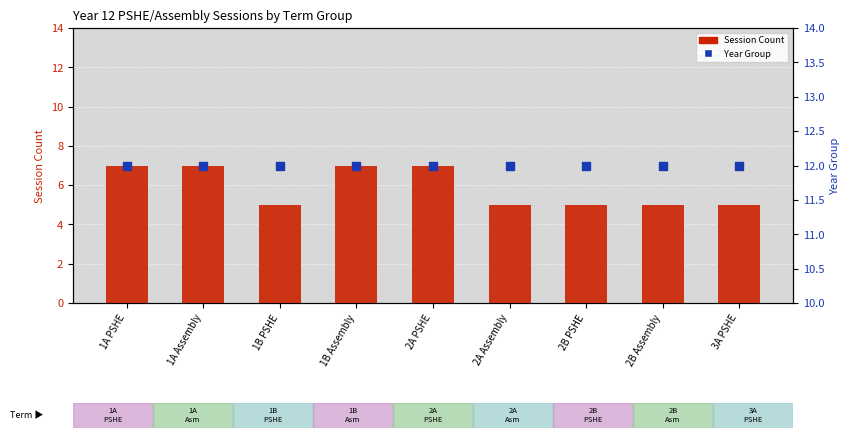

Which series reaches the minimum Y coordinate?

Session Count